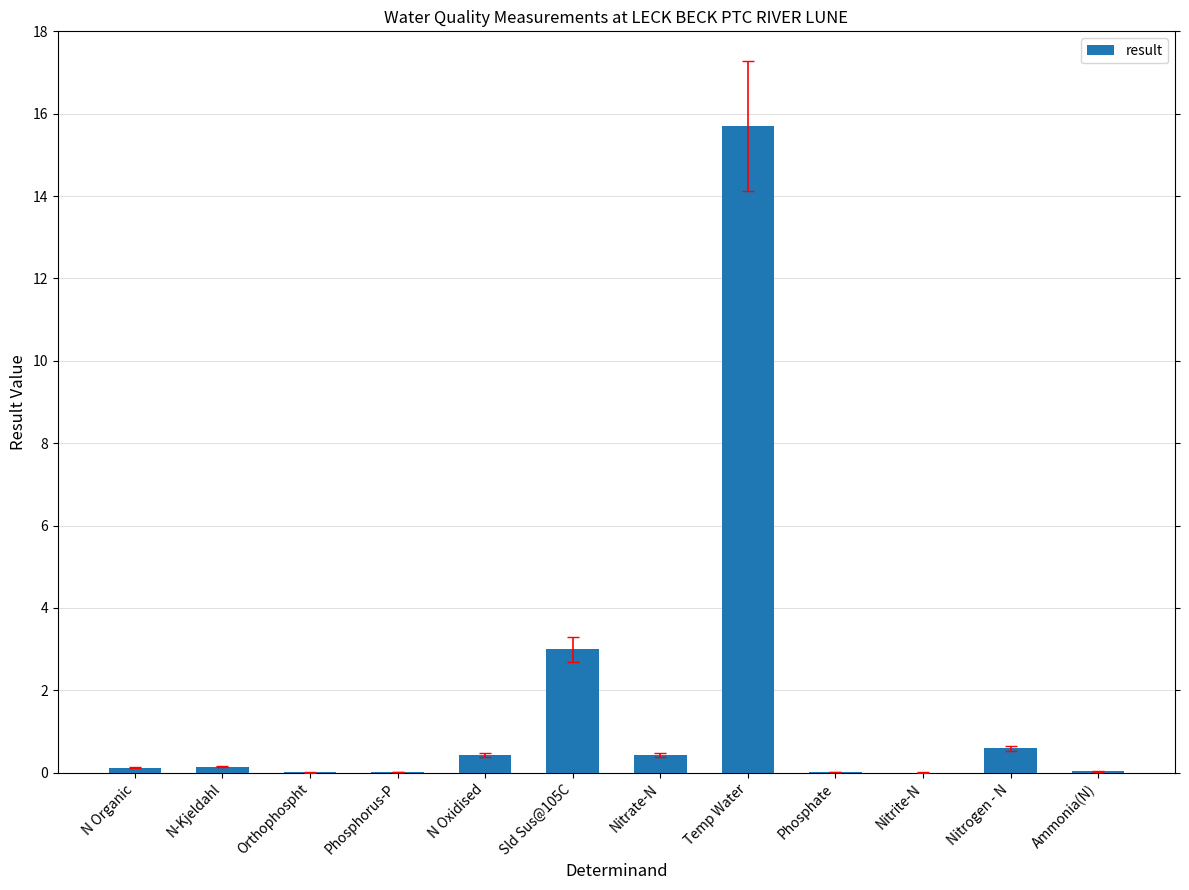

Which category has the highest value across all series?

Temp Water